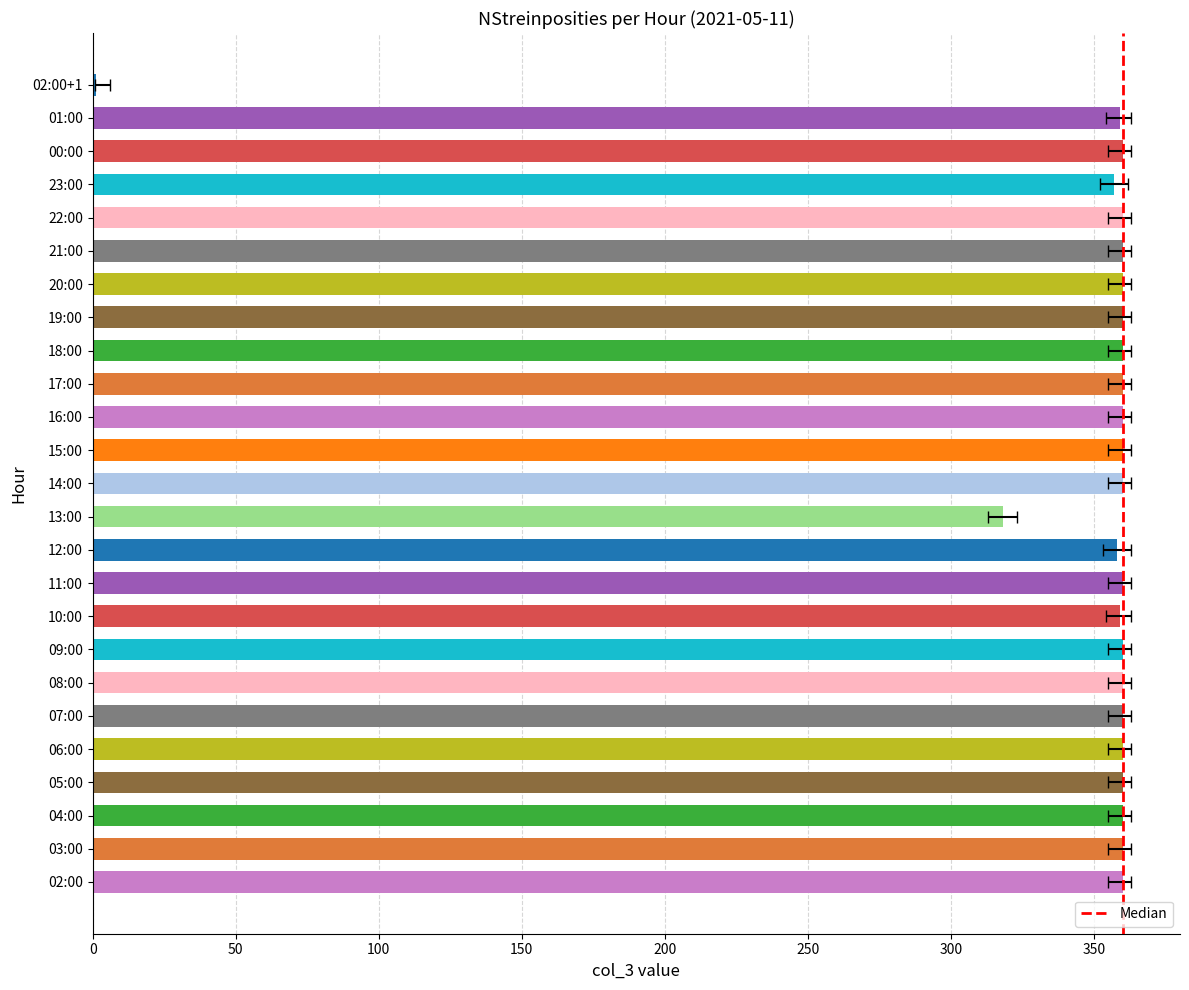

Which label corresponds to the smallest value in the chart?

02:00+1